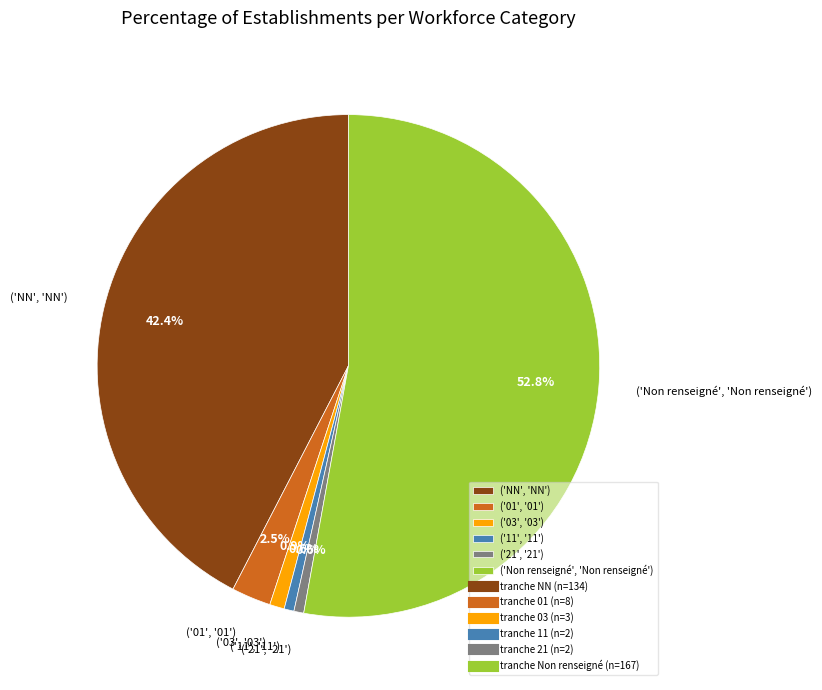

What is the largest slice in the pie chart?

('Non renseigné', 'Non renseigné')